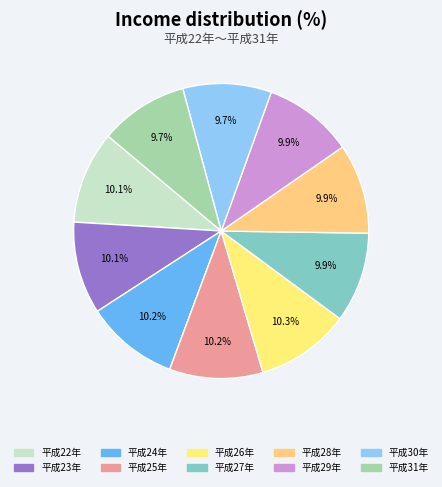

How many slices are in this pie chart?

10